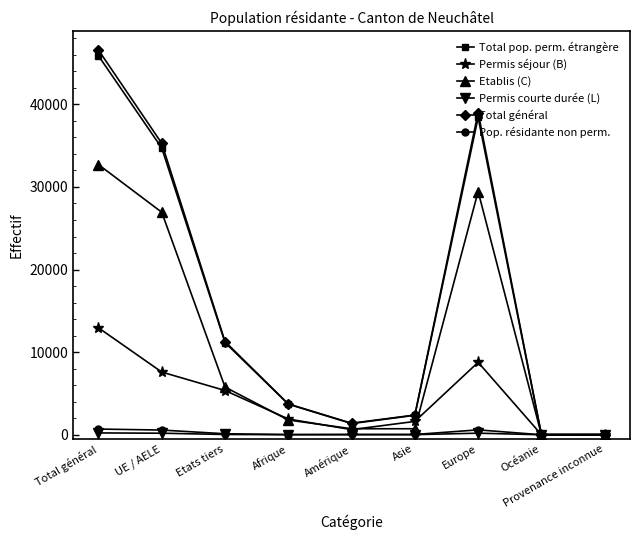

Between Etats tiers and Asie, which series saw the biggest shift?

Total général